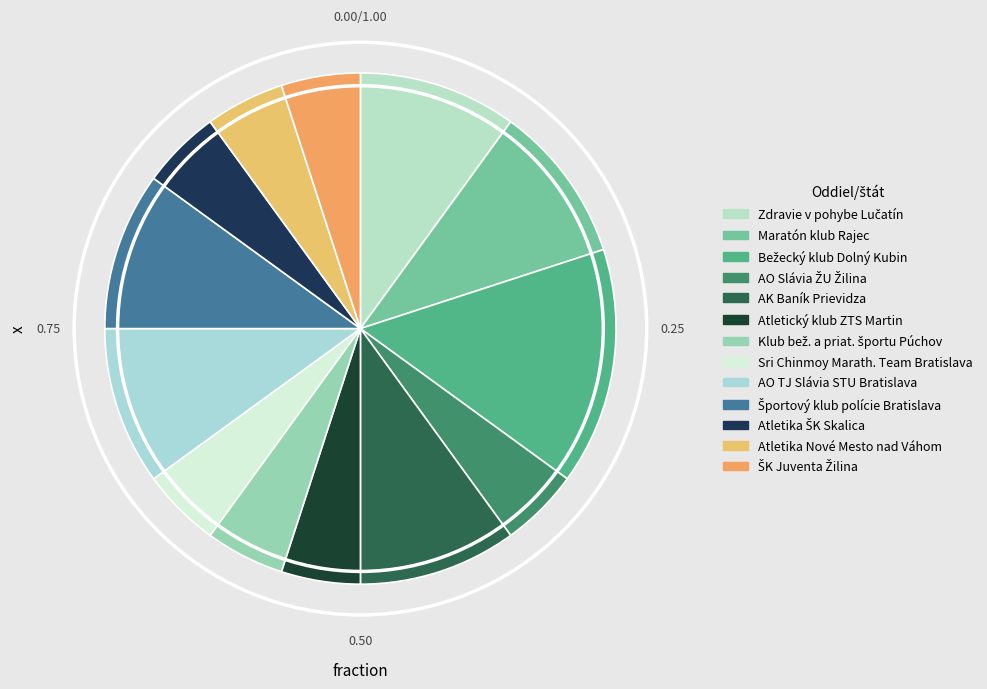

Count the number of slices in the pie.

13